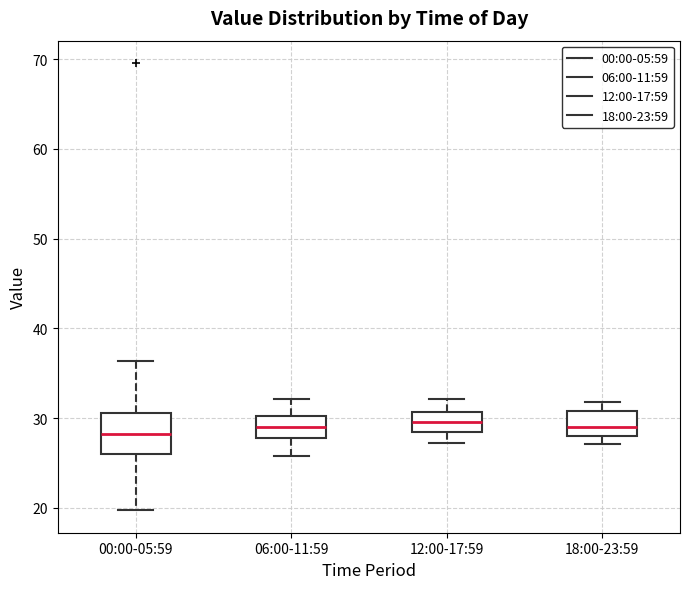

Reading left to right, read every box against the y-axis: the position of its median line, the range the box covers, and the ends of its whiskers. The values are not printed on the chart, so give them approximately, as read against the axis.

00:00-05:59: median 28, box 26 to 31, whiskers 20 to 36
06:00-11:59: median 29, box 28 to 30, whiskers 26 to 32
12:00-17:59: median 30, box 28 to 31, whiskers 27 to 32
18:00-23:59: median 29, box 28 to 31, whiskers 27 to 32